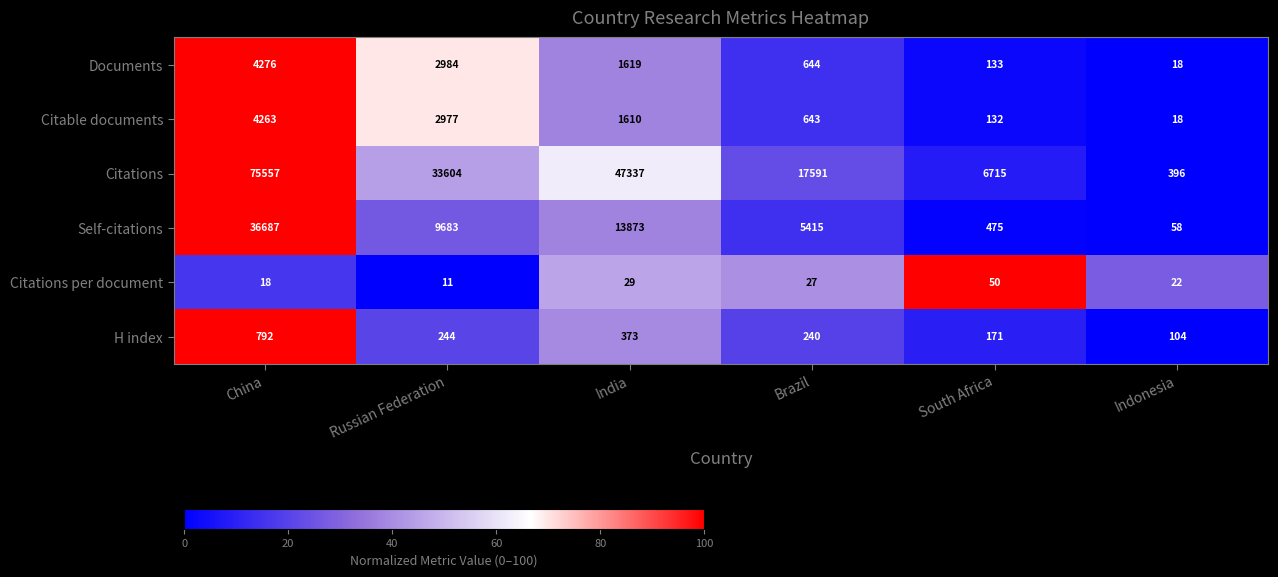

What is the greatest value displayed?

75557